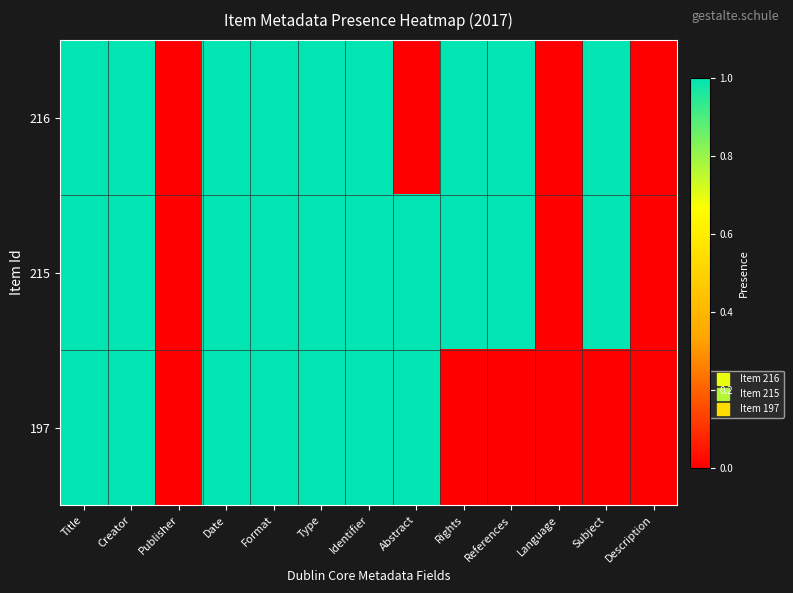

Reading left to right, what are all the values shown in this chart?

216: Title=1	Creator=1	Publisher=0	Date=1	Format=1	Type=1	Identifier=1	Abstract=0	Rights=1	References=1	Language=0	Subject=1	Description=0
215: Title=1	Creator=1	Publisher=0	Date=1	Format=1	Type=1	Identifier=1	Abstract=1	Rights=1	References=1	Language=0	Subject=1	Description=0
197: Title=1	Creator=1	Publisher=0	Date=1	Format=1	Type=1	Identifier=1	Abstract=1	Rights=0	References=0	Language=0	Subject=0	Description=0